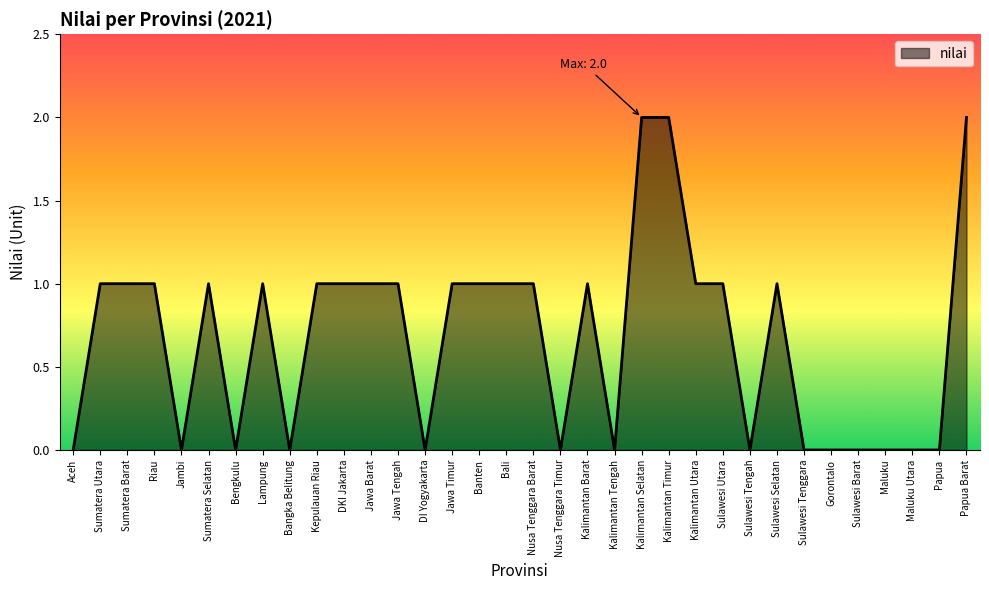

The chart shows a value of -1 at Gorontalo. True or false?

False